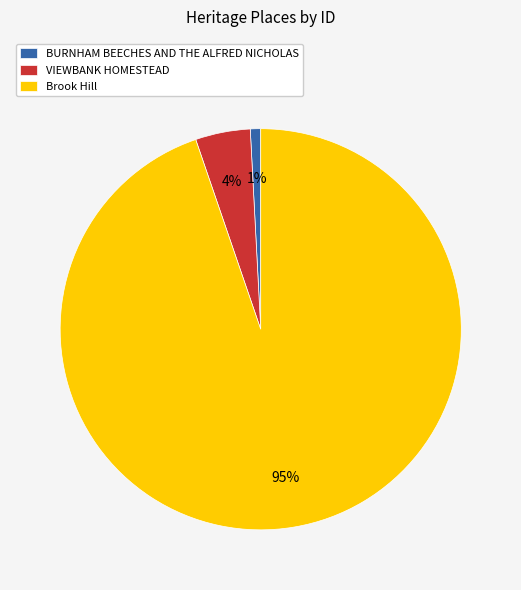

The BURNHAM BEECHES AND THE ALFRED NICHOLAS slice represents 1% of the pie. True or false?

True